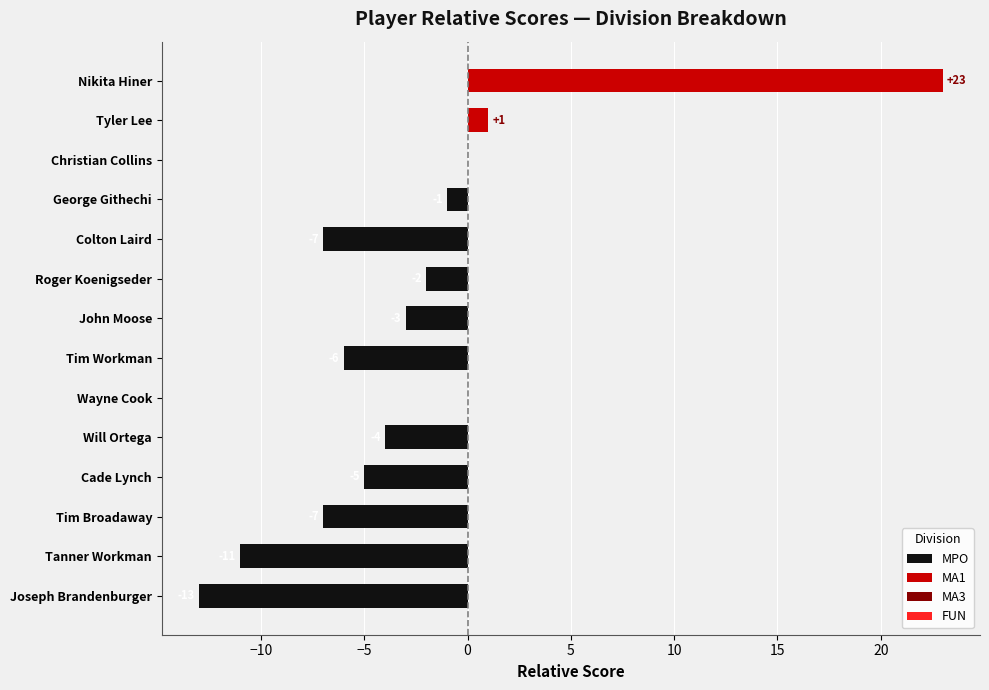

What value does the MPO / Negative series have at Will Ortega?

-4